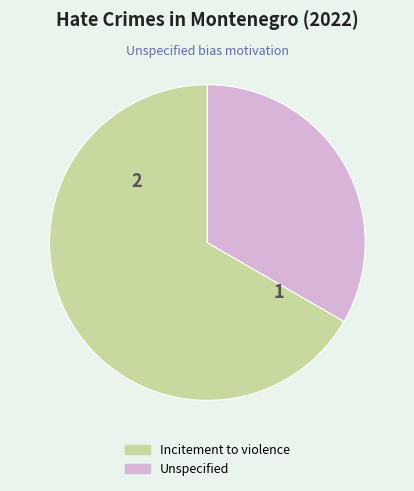

Which has a higher value, Incitement to violence or Unspecified?

Incitement to violence